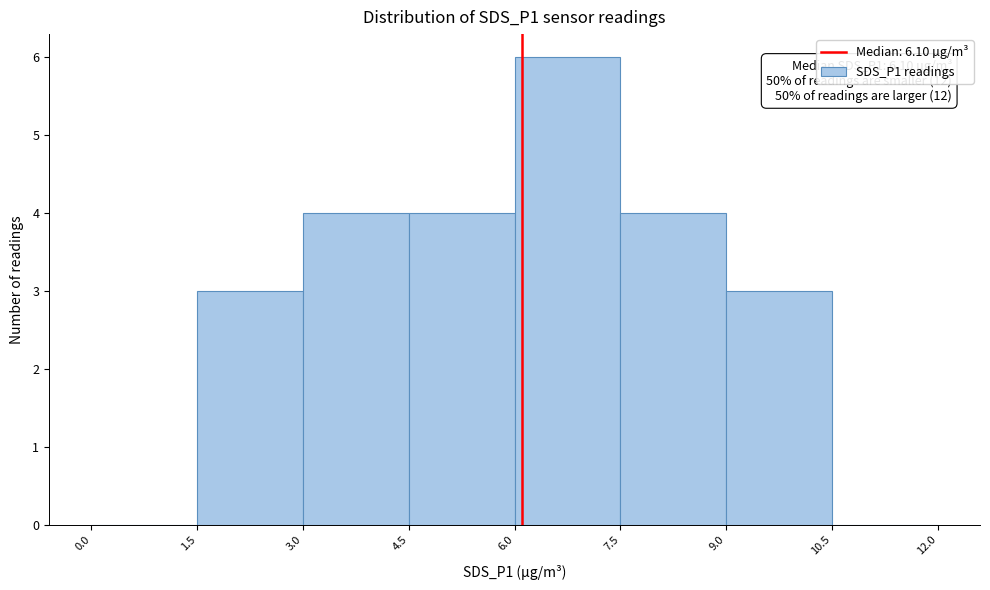

Over which range of the x-axis is the bar tallest?

6.0 to 7.5